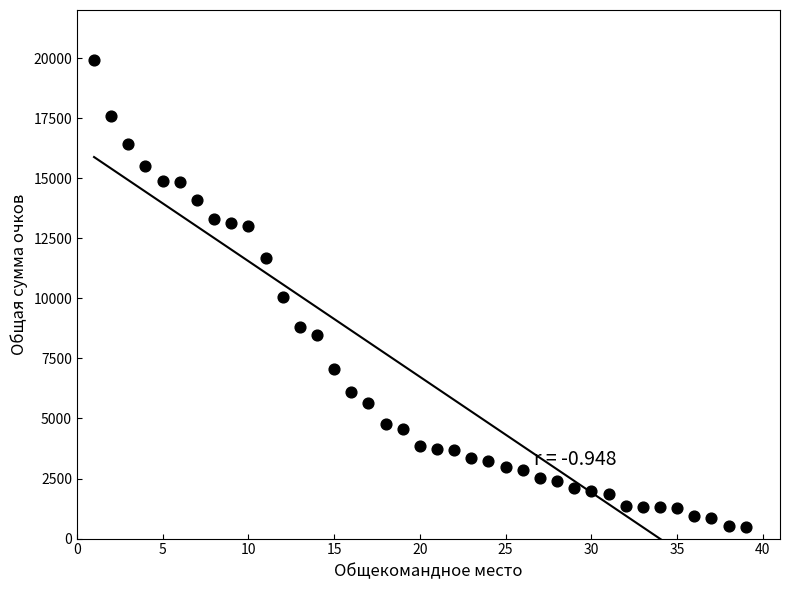

What is the range of Y values (max minus min)?

19411.0